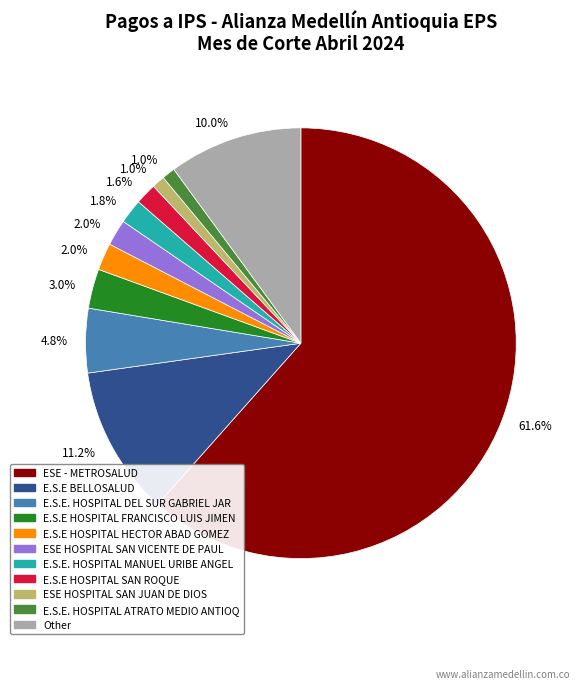

Does any single category account for the majority?

Yes